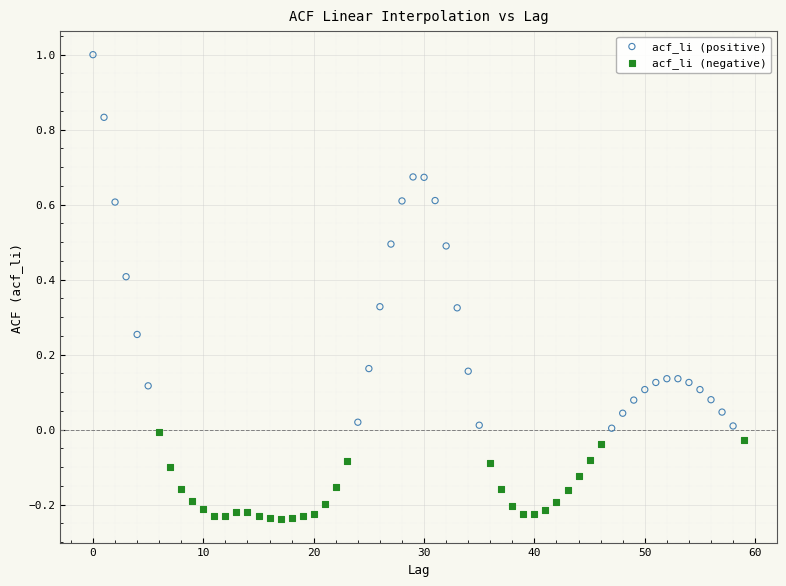

Which series reaches the minimum Y coordinate?

acf_li (negative)